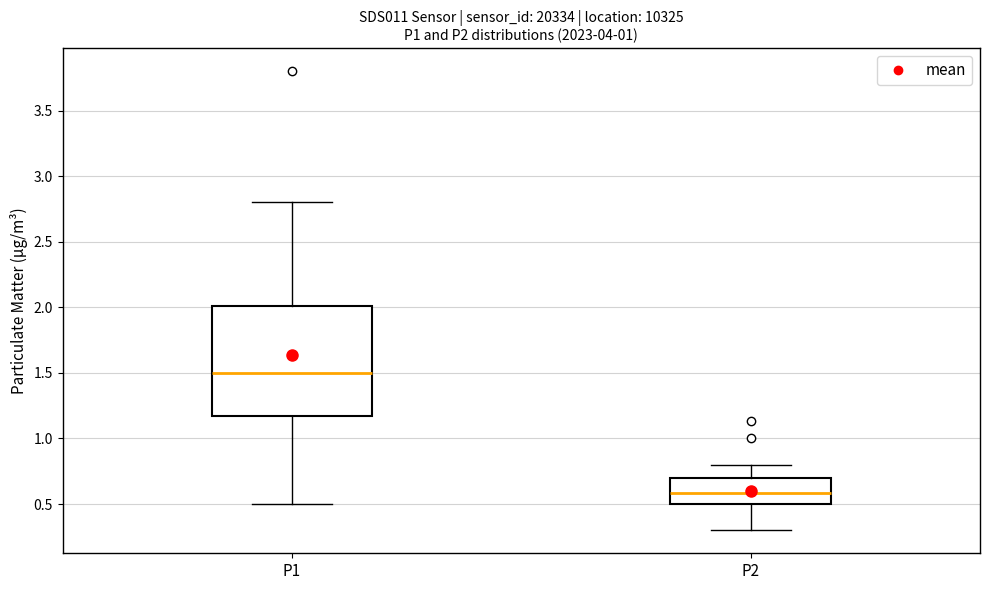

Reading left to right, read every box against the y-axis: the position of its median line, the range the box covers, and the ends of its whiskers. The values are not printed on the chart, so give them approximately, as read against the axis.

P1: median 1.50, box 1.15 to 2.00, whiskers 0.50 to 2.80
P2: median 0.60, box 0.50 to 0.70, whiskers 0.30 to 0.80